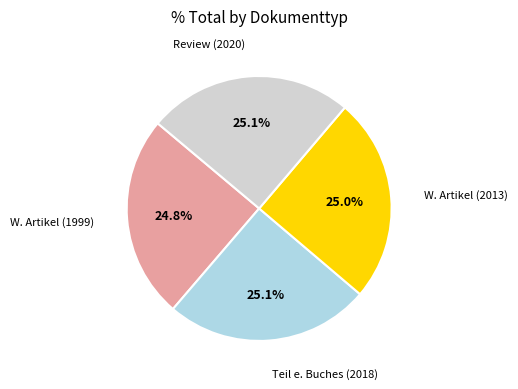

Is there a majority slice in this chart?

No